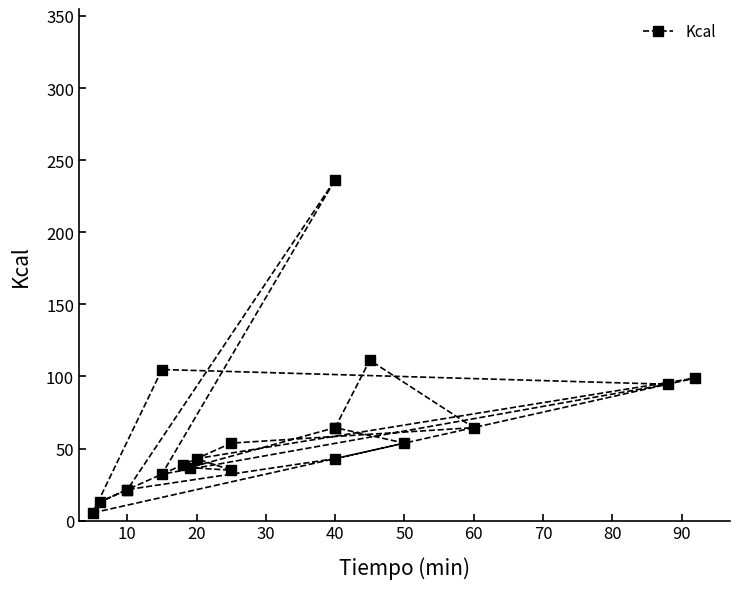

Is it true that the value at 10 is 31.6?

False